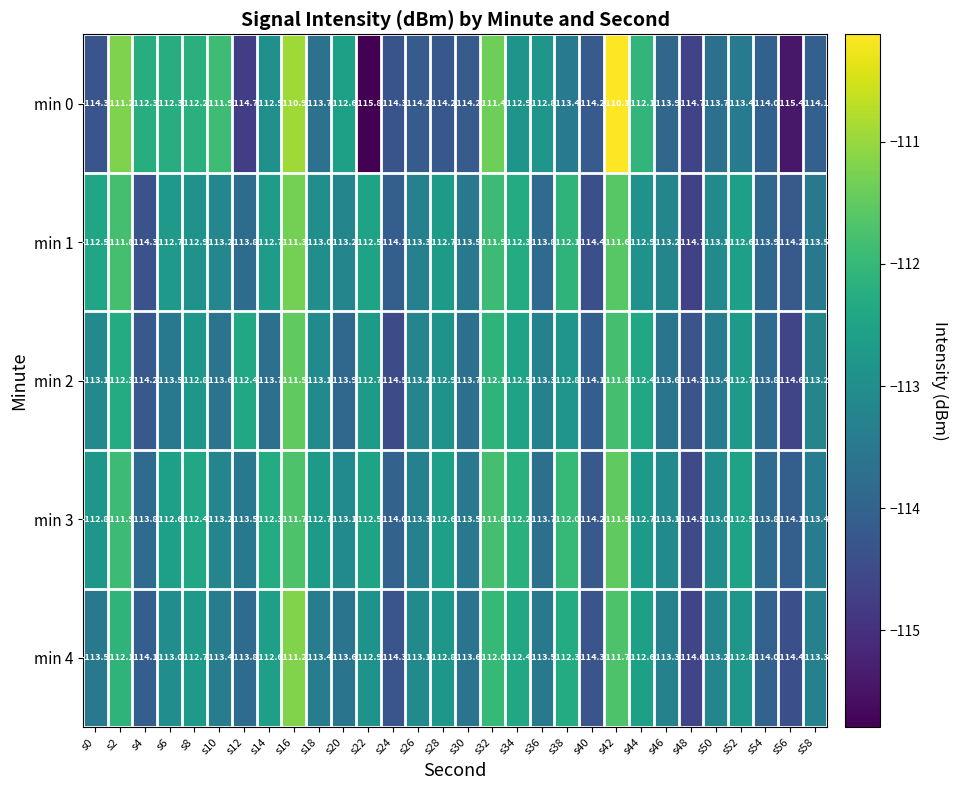

At which category does the chart reach its minimum across all series?

s22